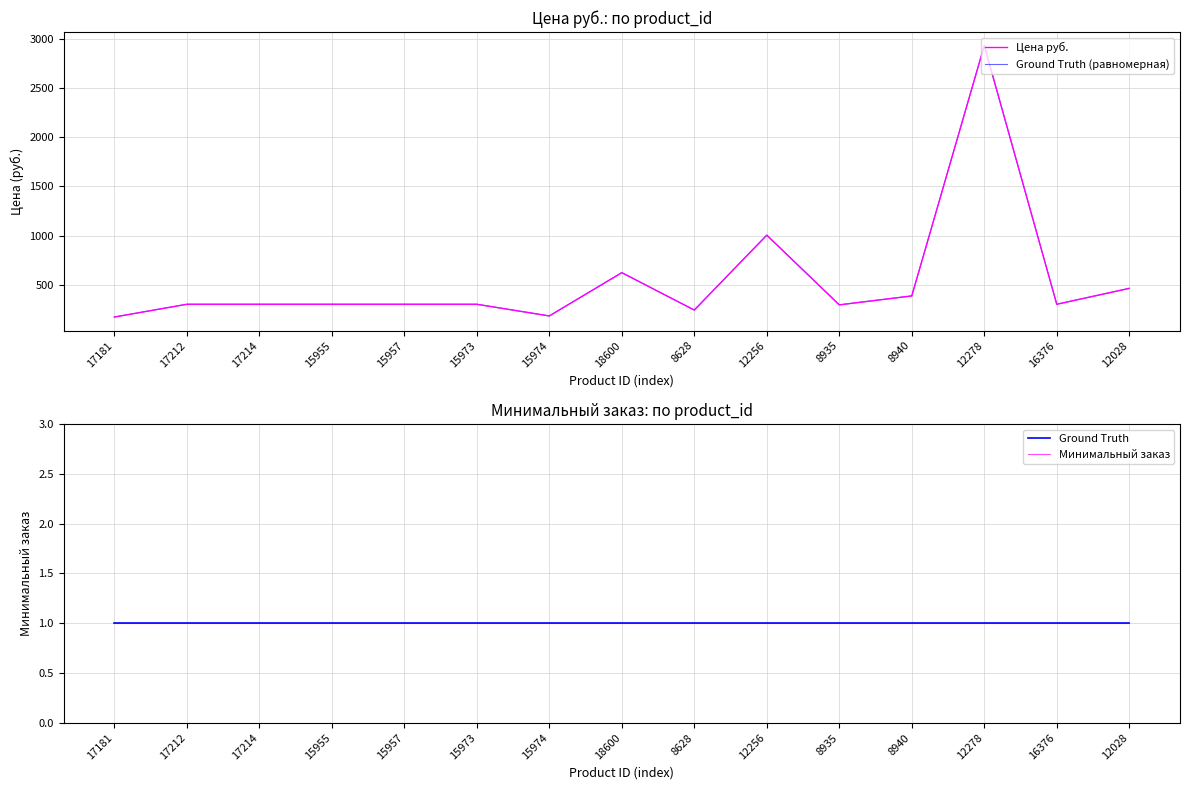

What is the label of the 1st point from the right?

12028